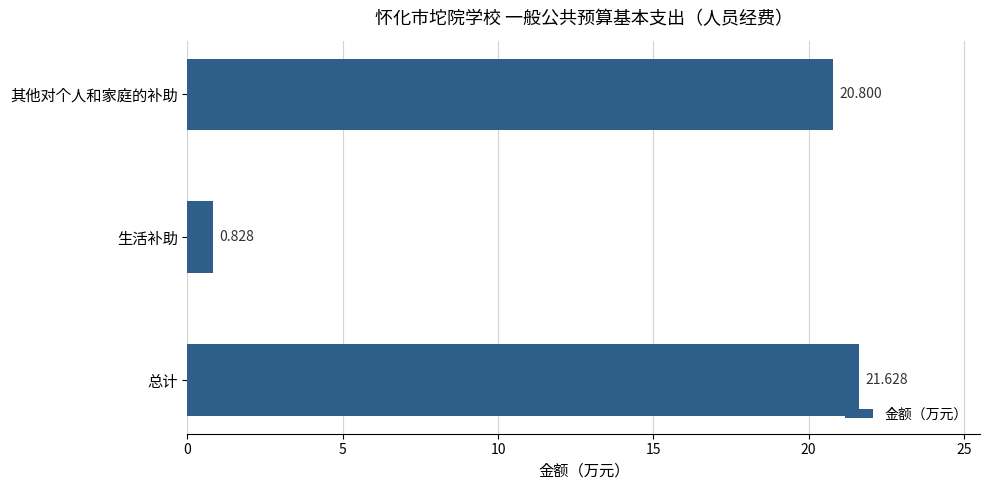

Between 总计 and 其他对个人和家庭的补助, which is larger?

总计